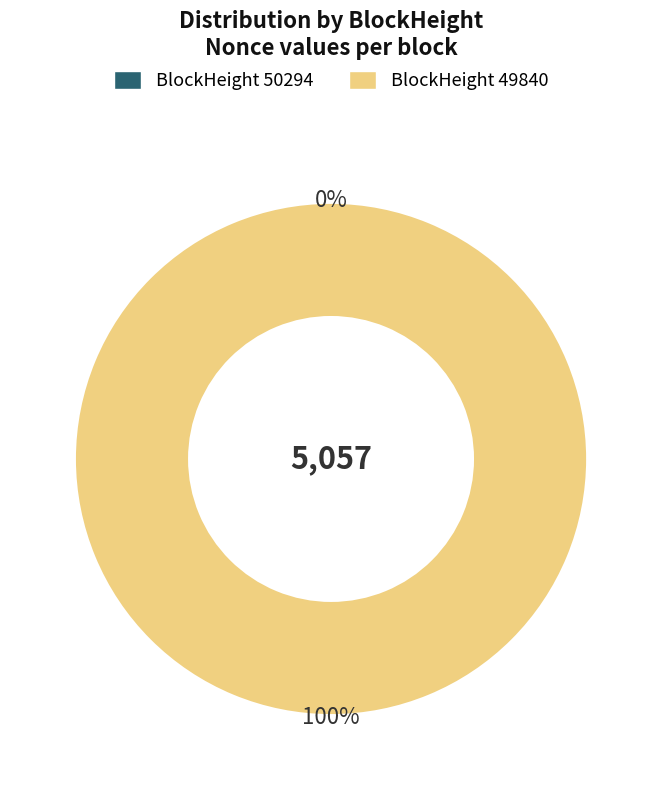

What percentage do 49840 and 50294 together represent?

100.0%